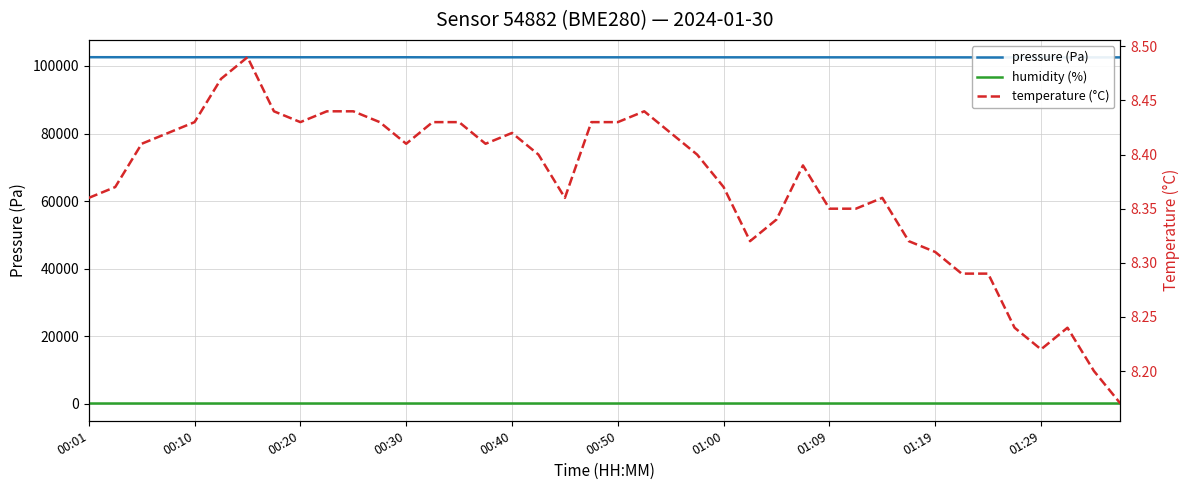

Which series has the widest spread of values?

pressure (Pa)